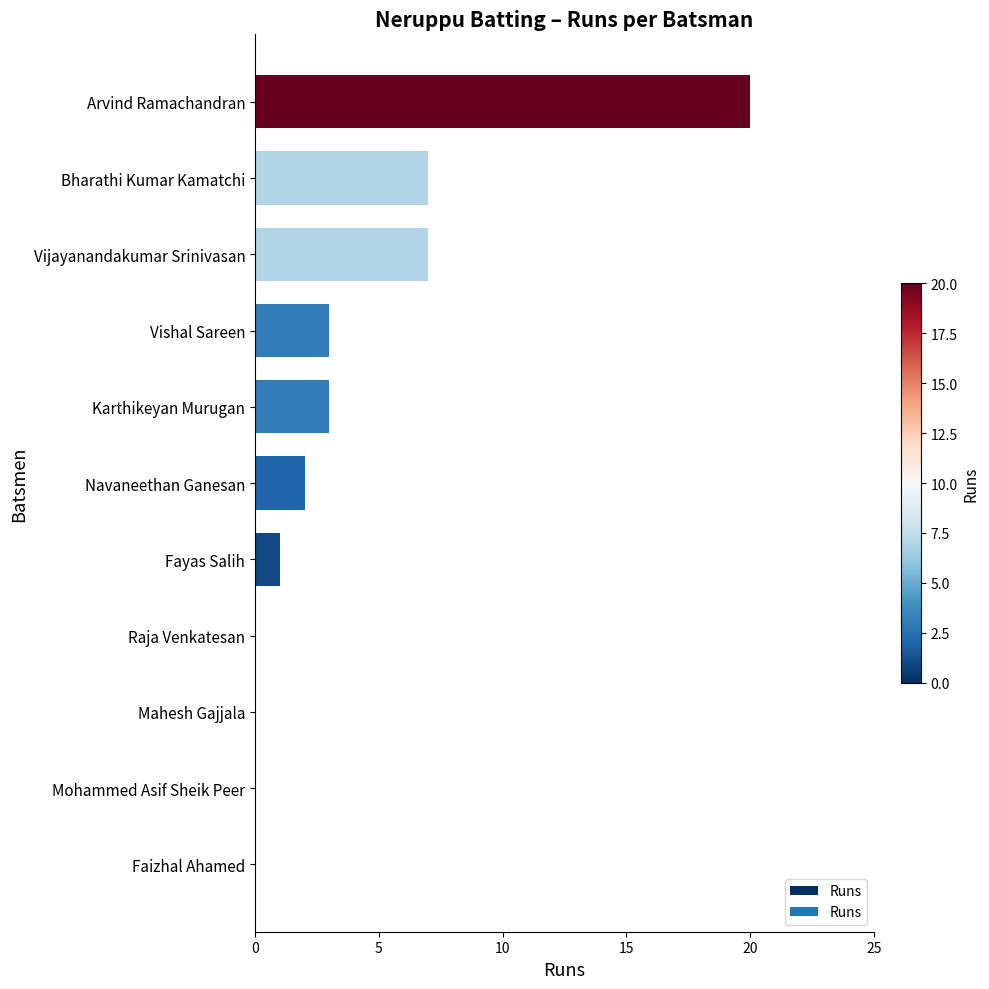

How many distinct data groups are displayed?

1